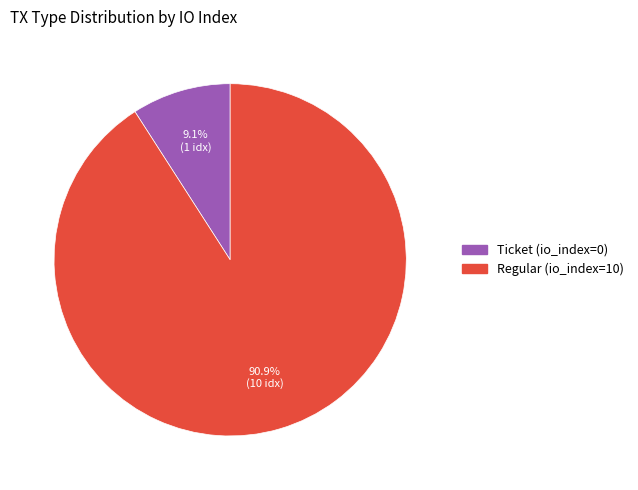

Which has a higher value, Ticket (io_index=0) or Regular (io_index=10)?

Regular (io_index=10)